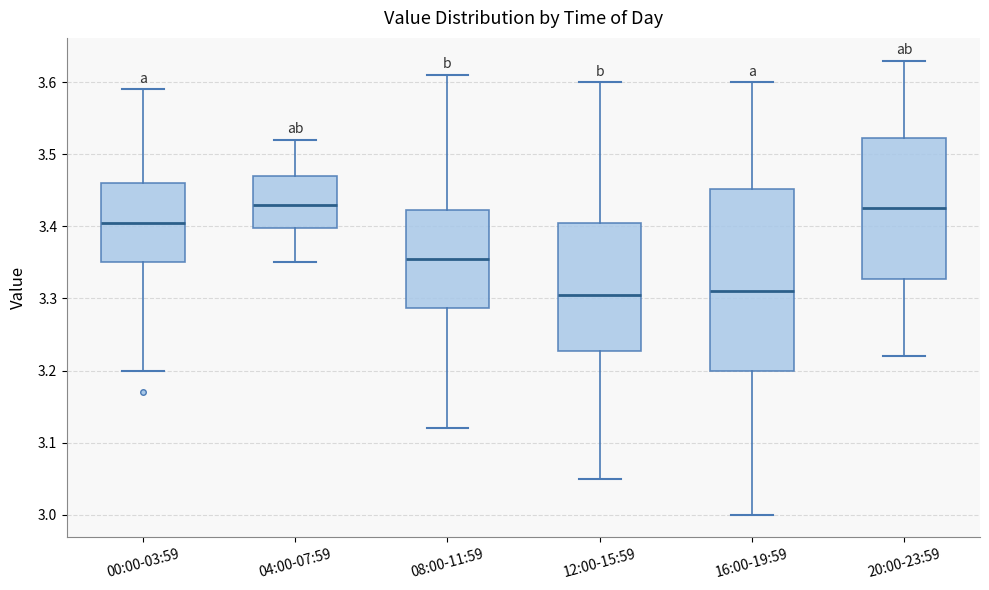

Reading left to right, transcribe this box plot: for each box, give where its median line is, the range the box spans, and where its two whiskers end, as read against the y-axis. The values are not printed on the chart, so give them approximately, as read against the axis.

00:00-03:59: median 3.41, box 3.35 to 3.46, whiskers 3.20 to 3.59
04:00-07:59: median 3.43, box 3.40 to 3.47, whiskers 3.35 to 3.52
08:00-11:59: median 3.36, box 3.29 to 3.42, whiskers 3.12 to 3.61
12:00-15:59: median 3.31, box 3.23 to 3.41, whiskers 3.05 to 3.60
16:00-19:59: median 3.31, box 3.20 to 3.45, whiskers 3.00 to 3.60
20:00-23:59: median 3.43, box 3.33 to 3.52, whiskers 3.22 to 3.63